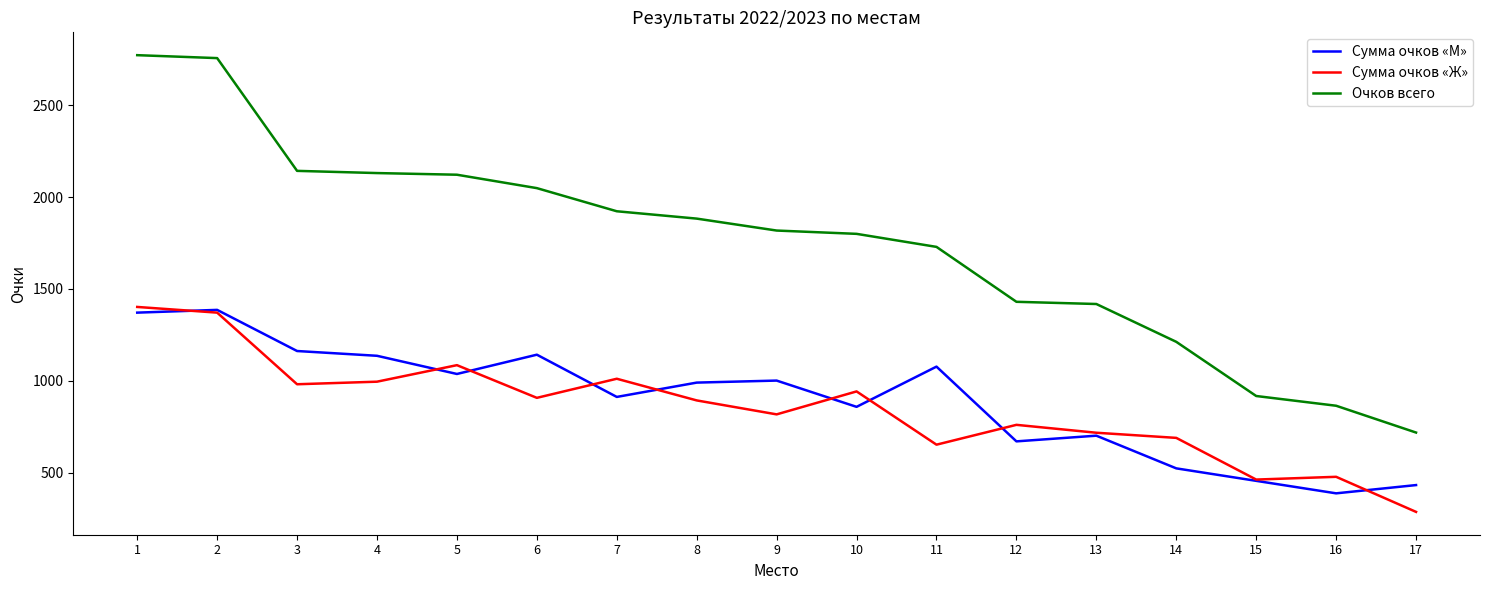

What is the total value across all series at 16?

1728